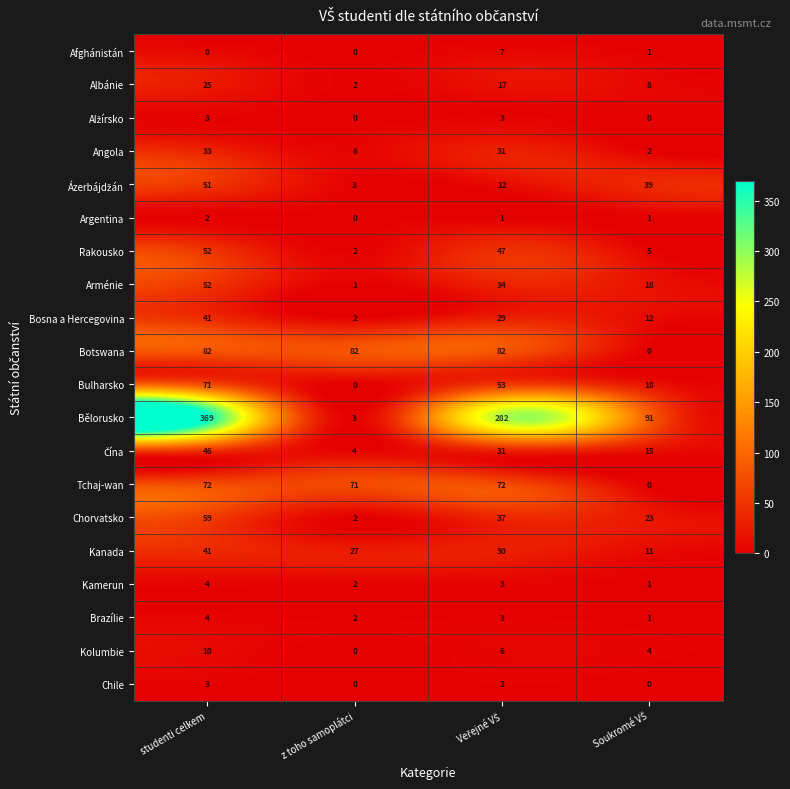

What is the difference between the highest and lowest values at z toho samoplátci?

82